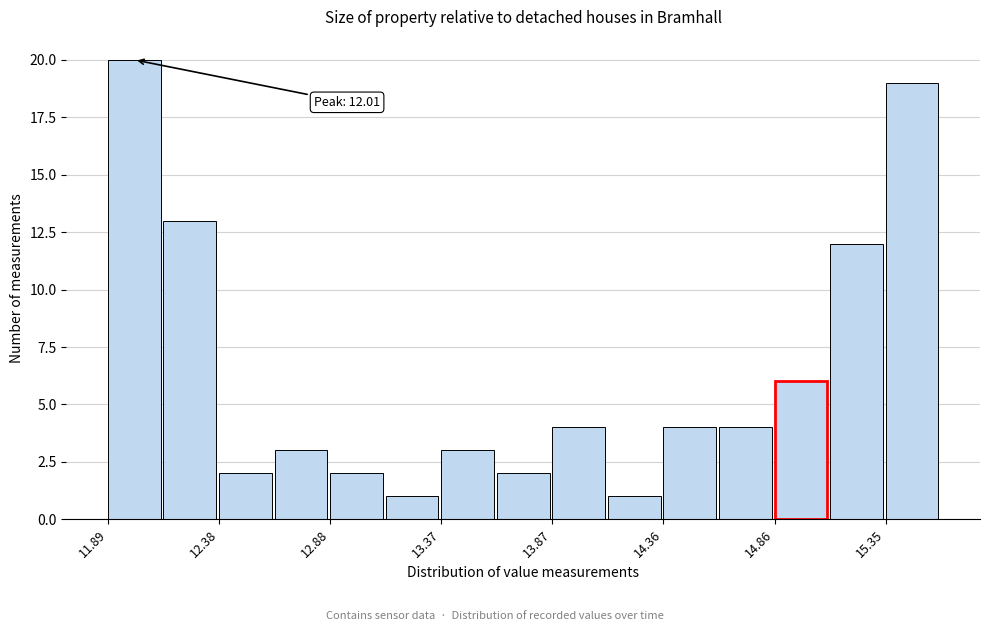

Which range on the x-axis has the tallest bar?

11.90 to 12.15